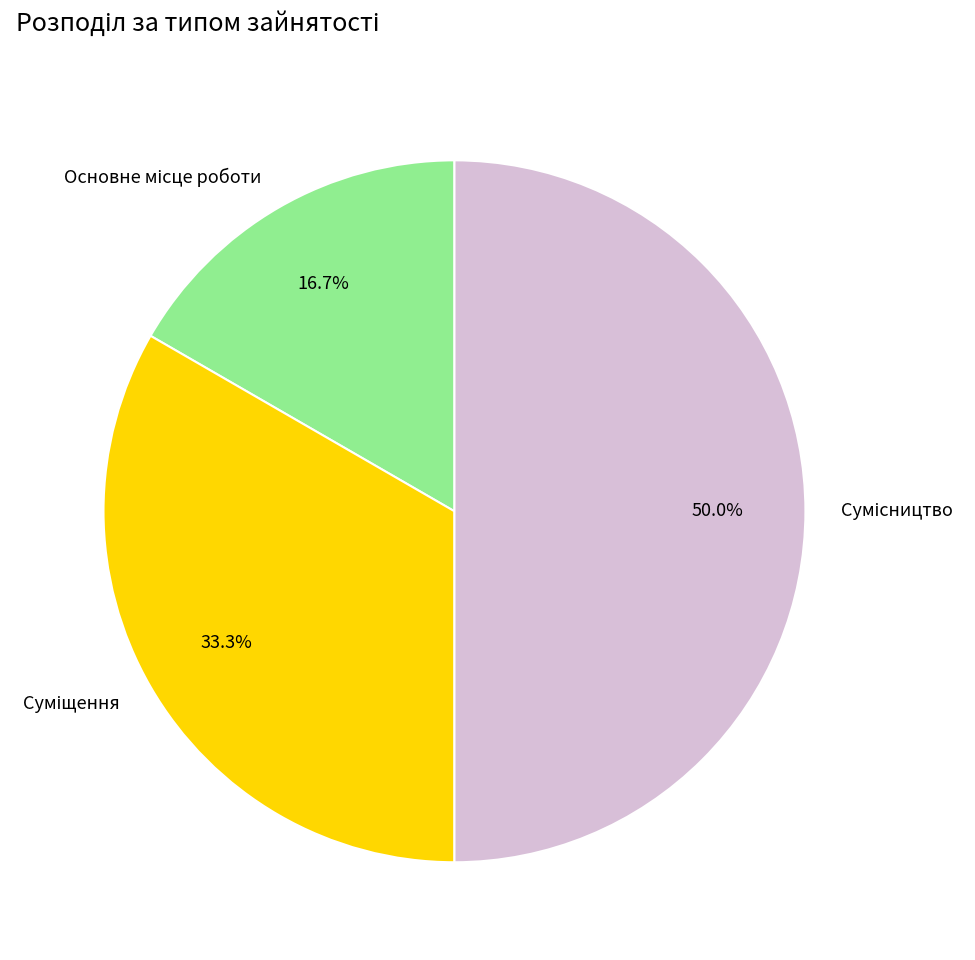

How many segments does this pie chart have?

3